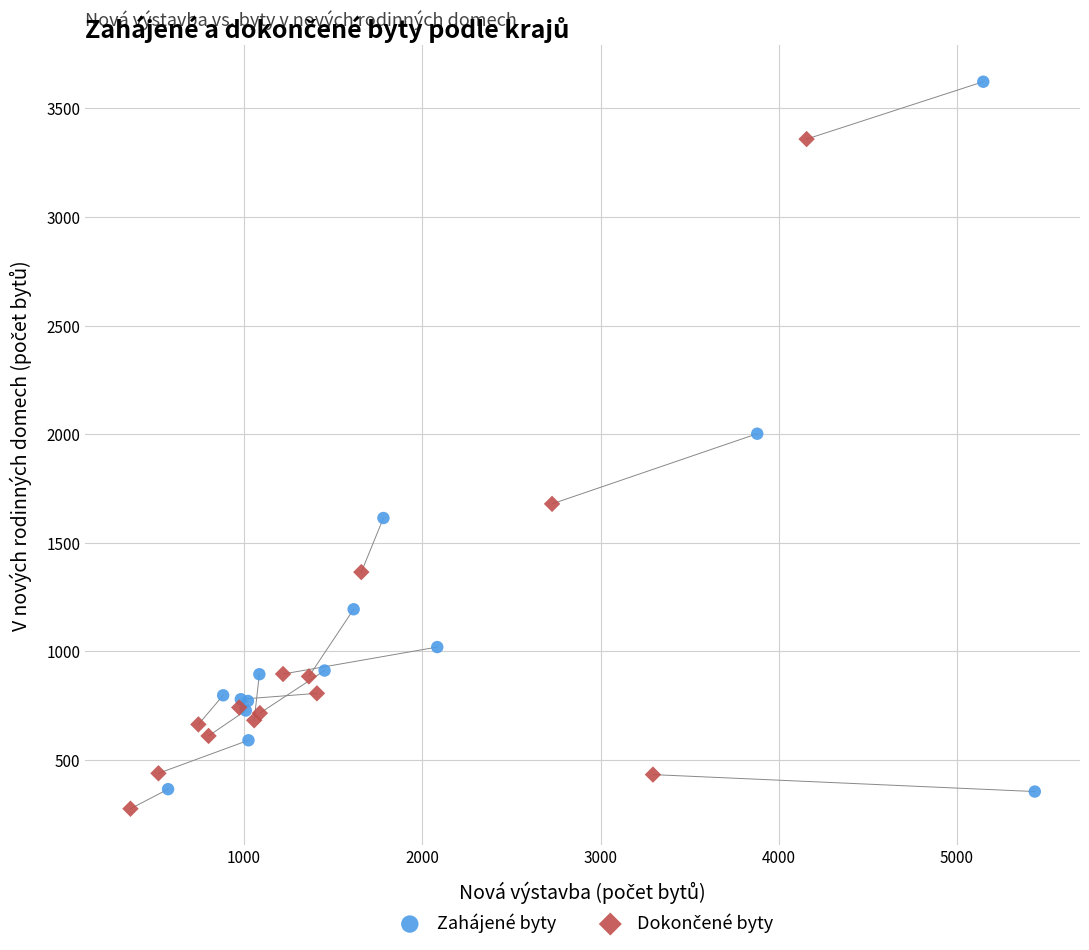

Which series has the widest spread of Y values?

Zahájené byty